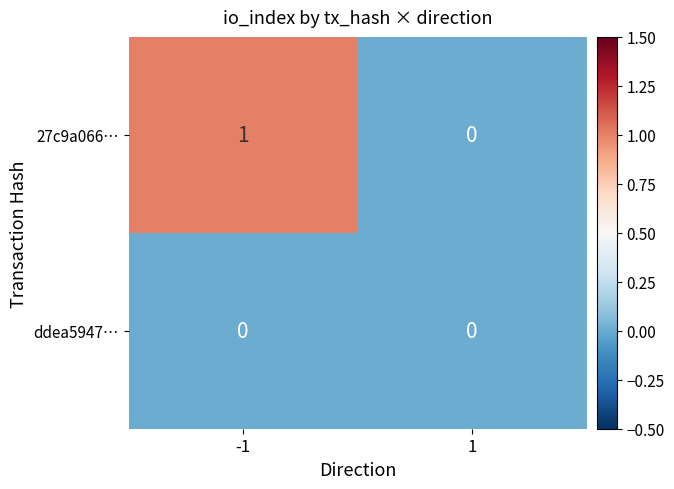

Which series has the largest total across all categories?

27c9a066…